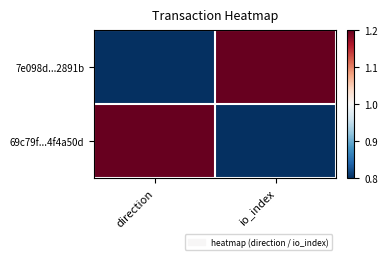

What is the greatest value displayed?

1.2